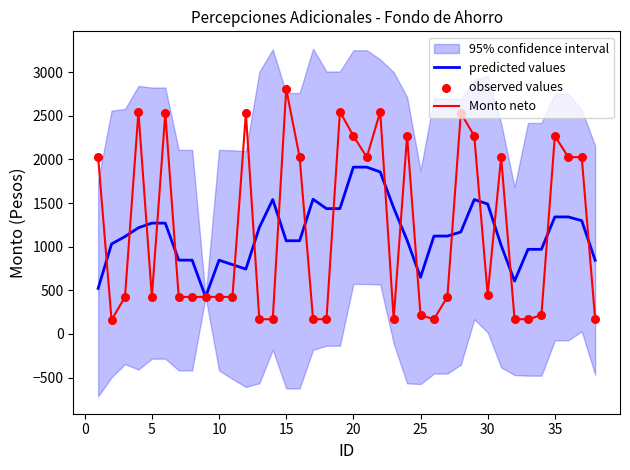

What is the lowest value of the Monto neto series?

160.2